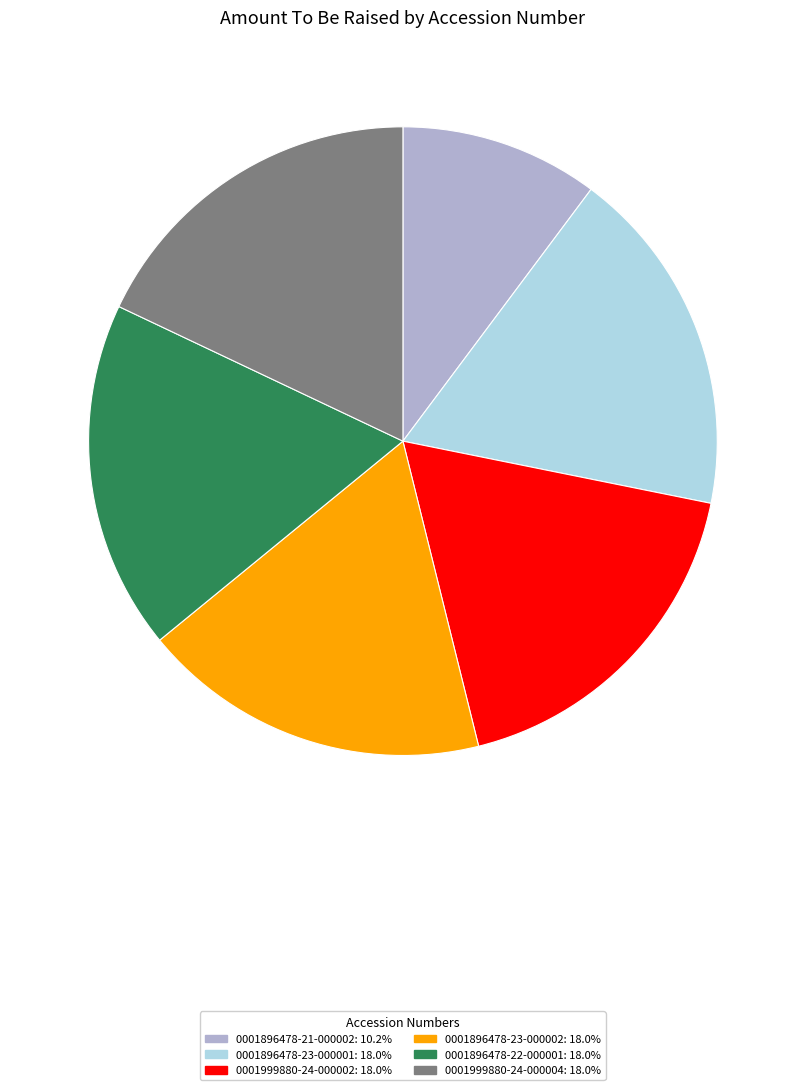

The 0001896478-21-000002 slice represents 10% of the pie. True or false?

True